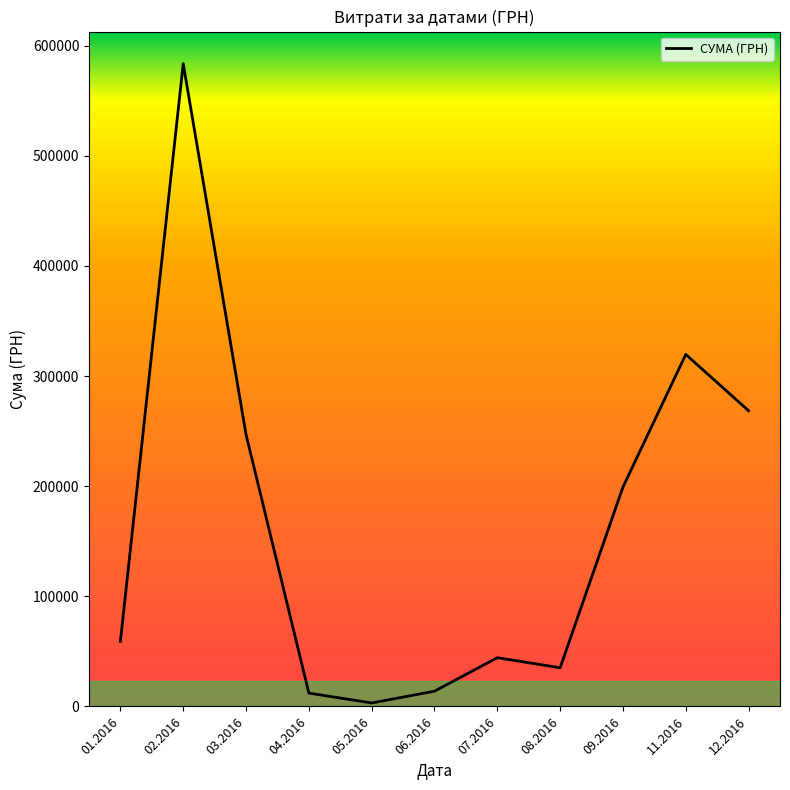

The value at 11.2016 is 209139.8. True or false?

False